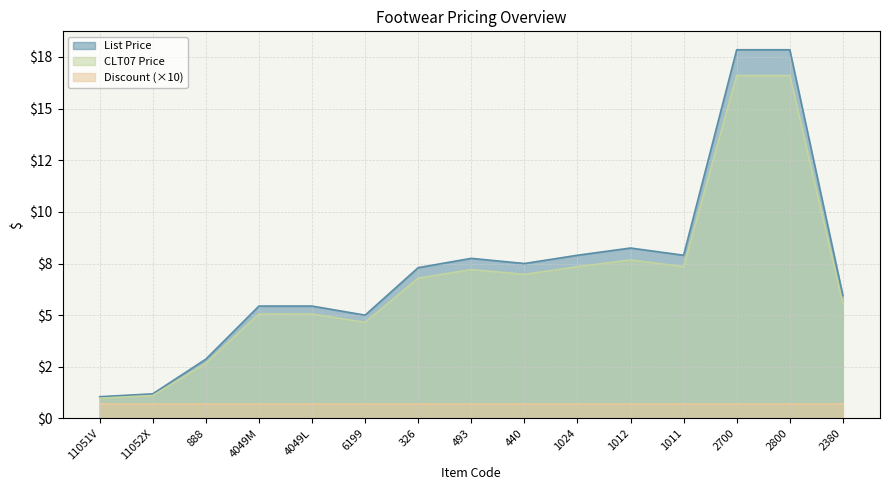

What are all the series names shown in the legend?

List Price, CLT07 Price, Discount (×10)